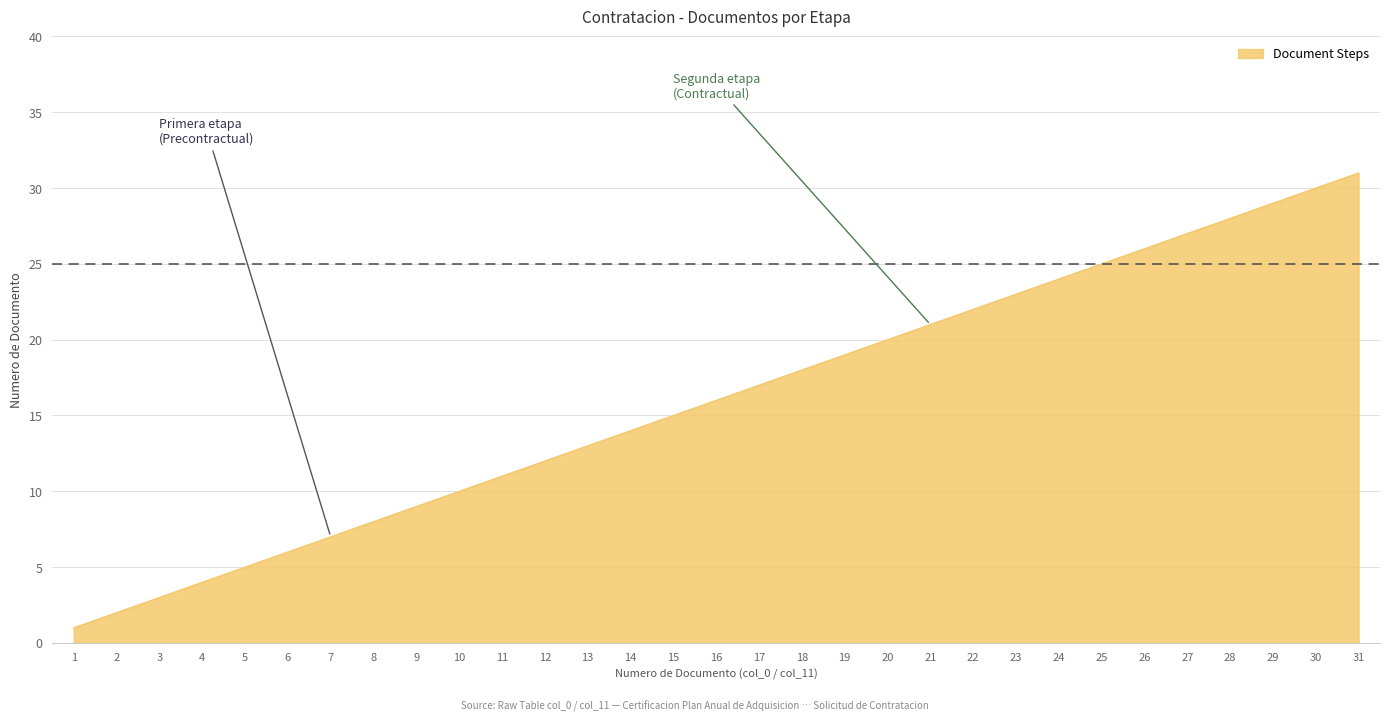

How many values are below 16?

15